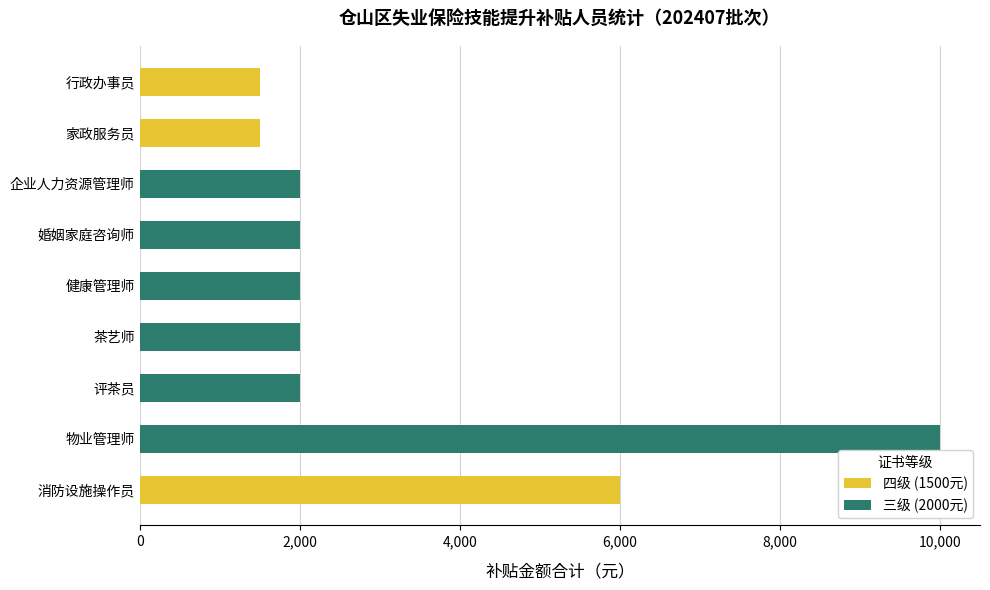

How many series are shown in this chart?

2